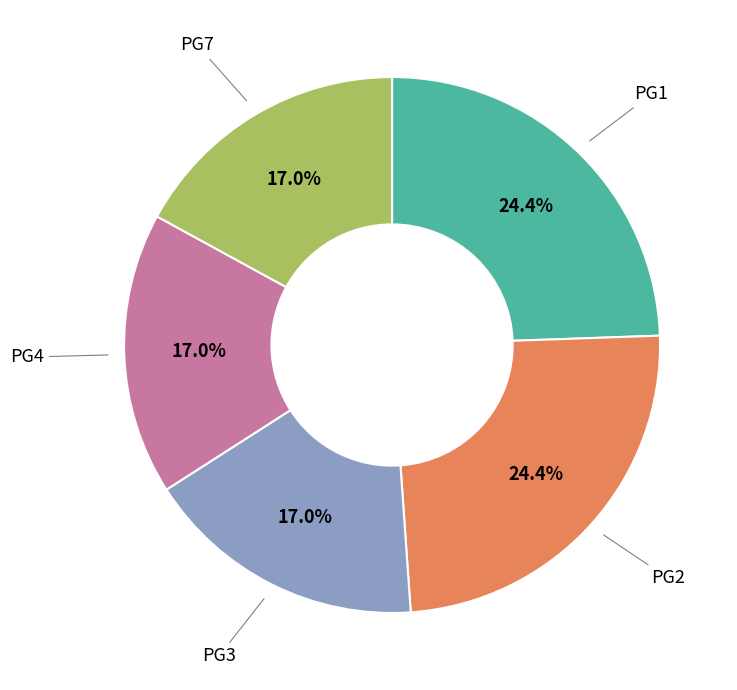

Is there a majority slice in this chart?

No